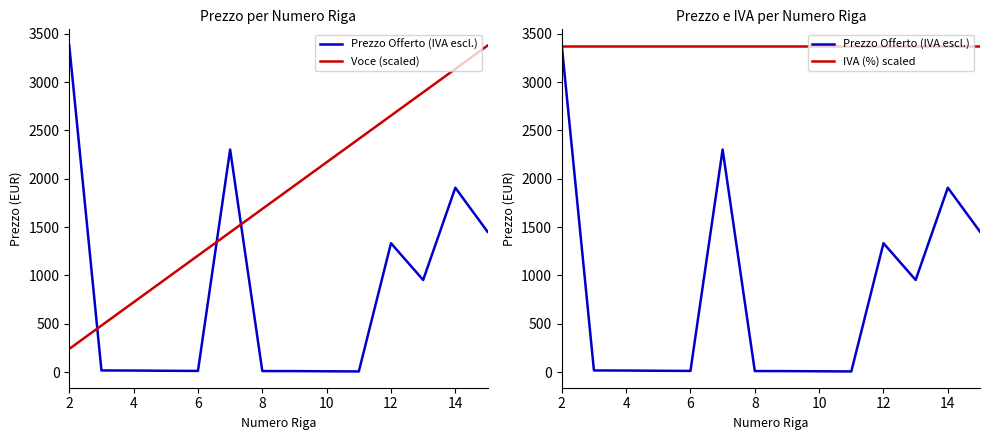

What is the difference between the highest and lowest values at 12?

1929.5